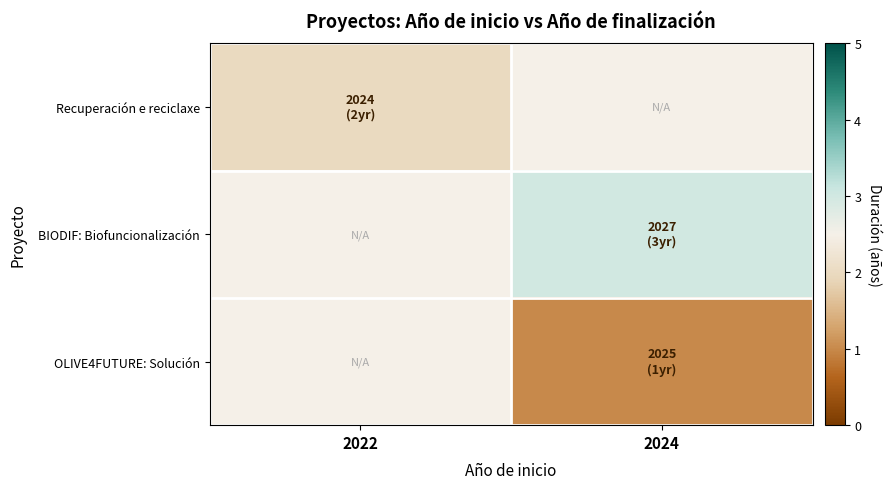

What is the maximum value shown in the chart?

3.0